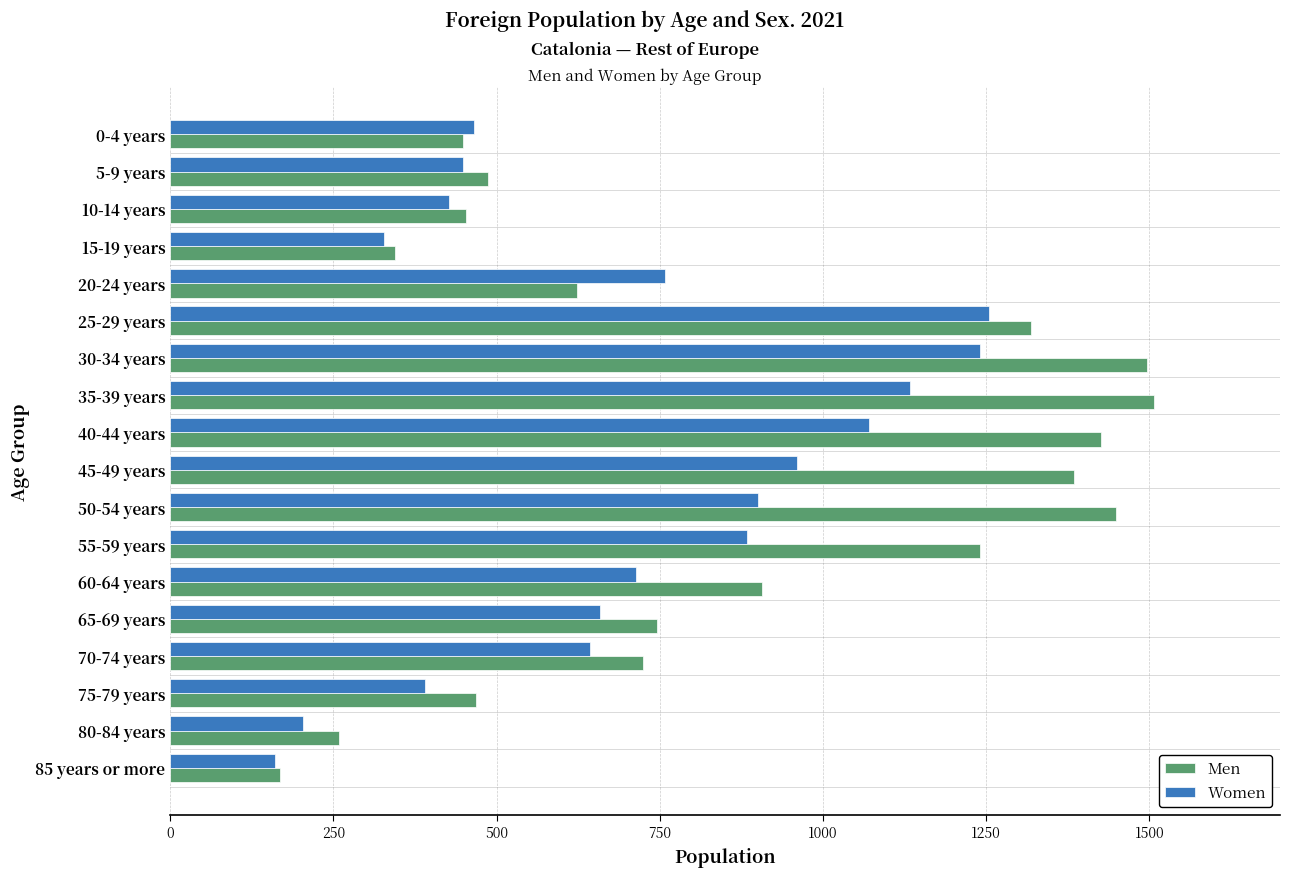

At which label does Men reach its minimum?

85 years or more